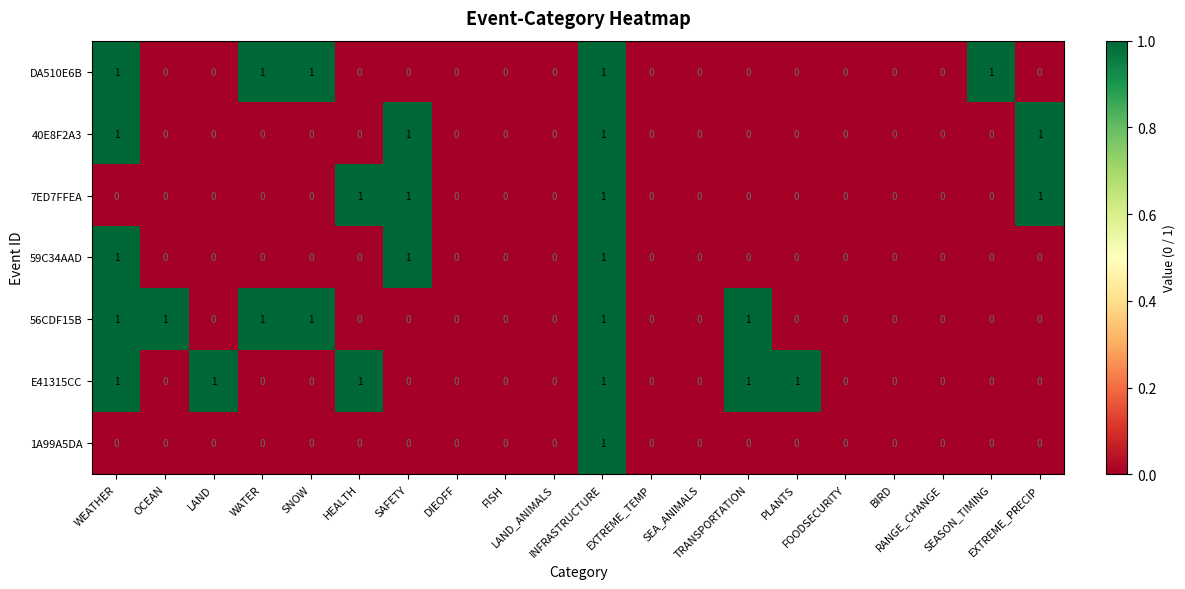

Count the 56CDF15B values in the range 0 to 1.

20